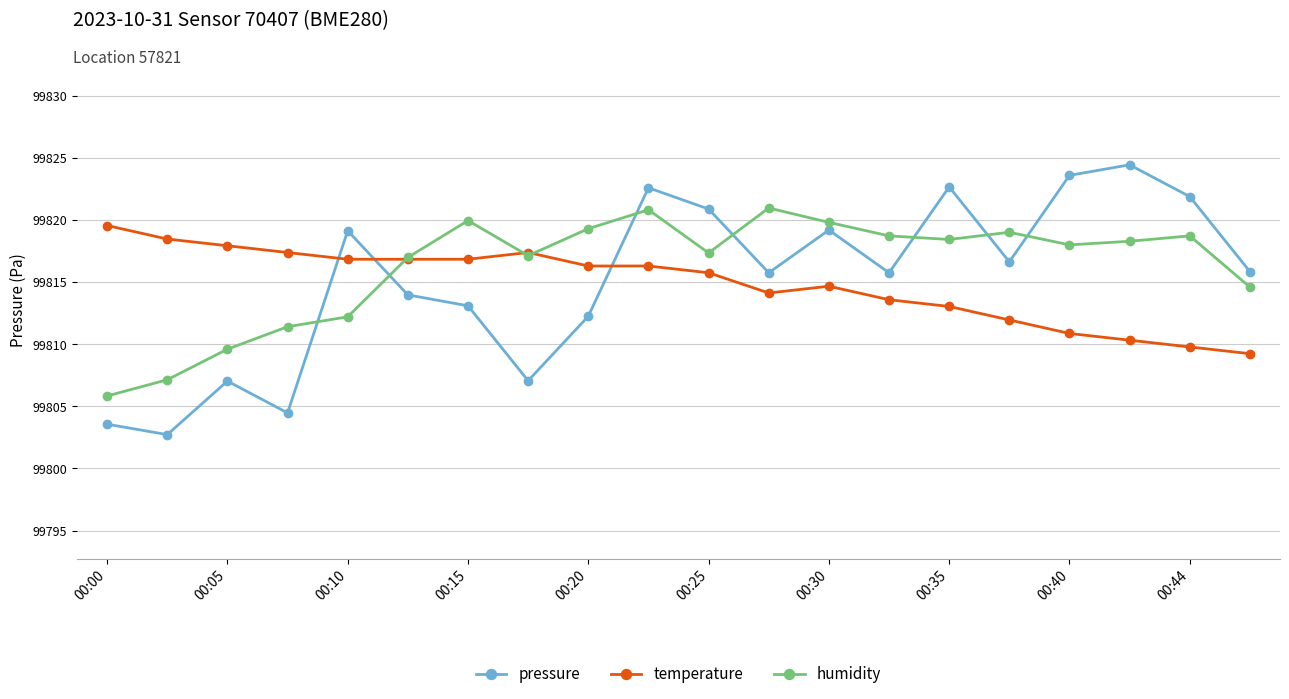

What is the value of the humidity point at the 18th from the left?

99818.3